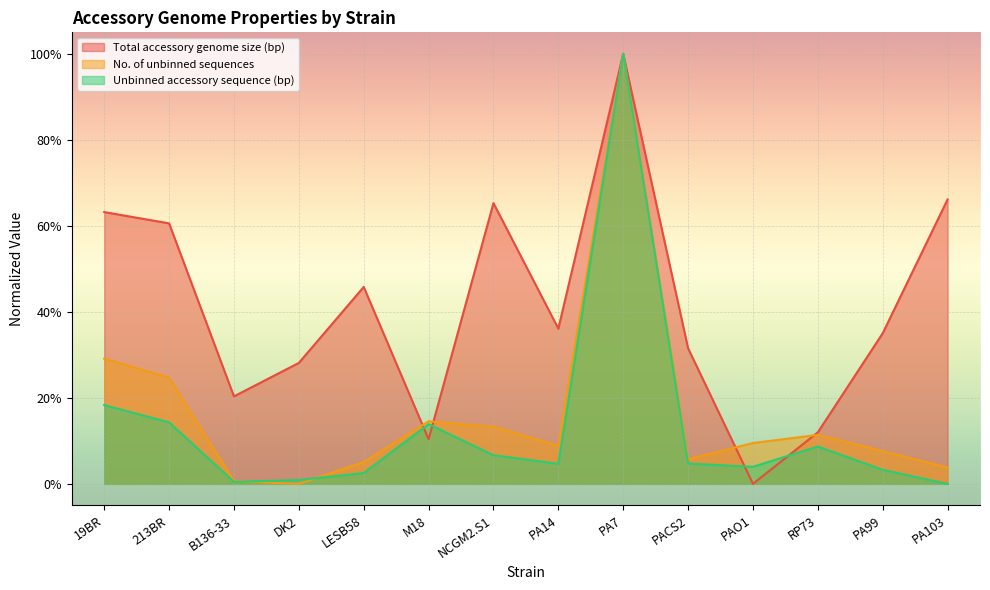

What value does the Total accessory genome size (bp) series have at 213BR?

0.6